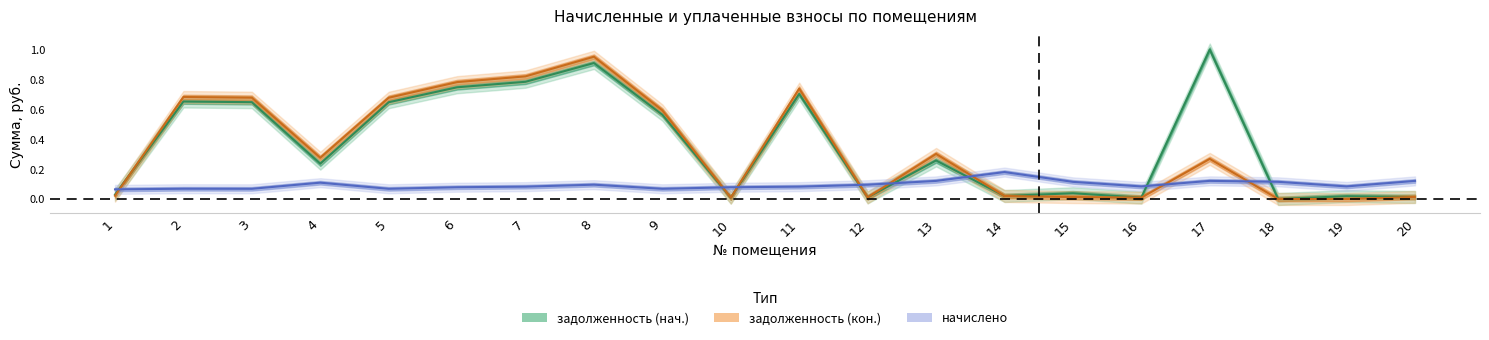

At which category does the chart reach its peak across all series?

17